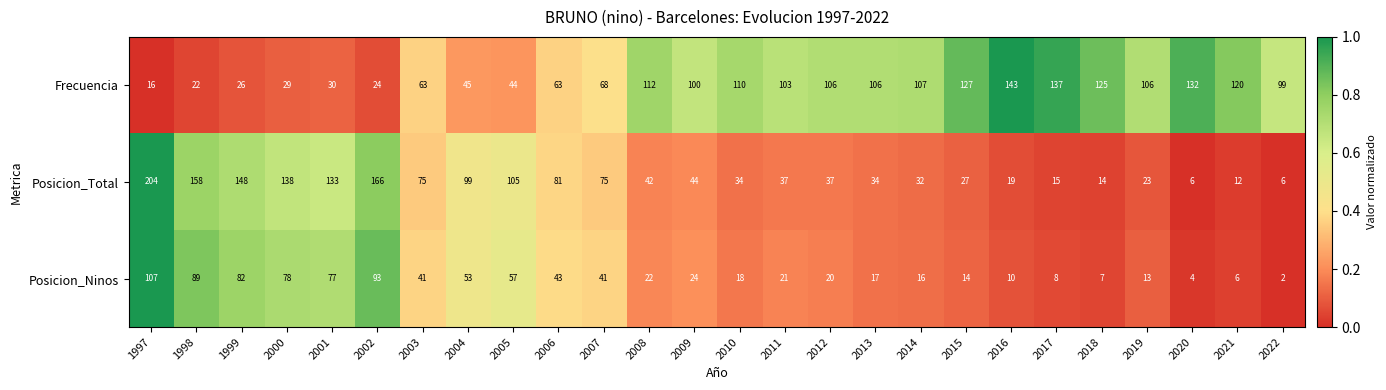

What is the average value of the Frecuencia series?

83